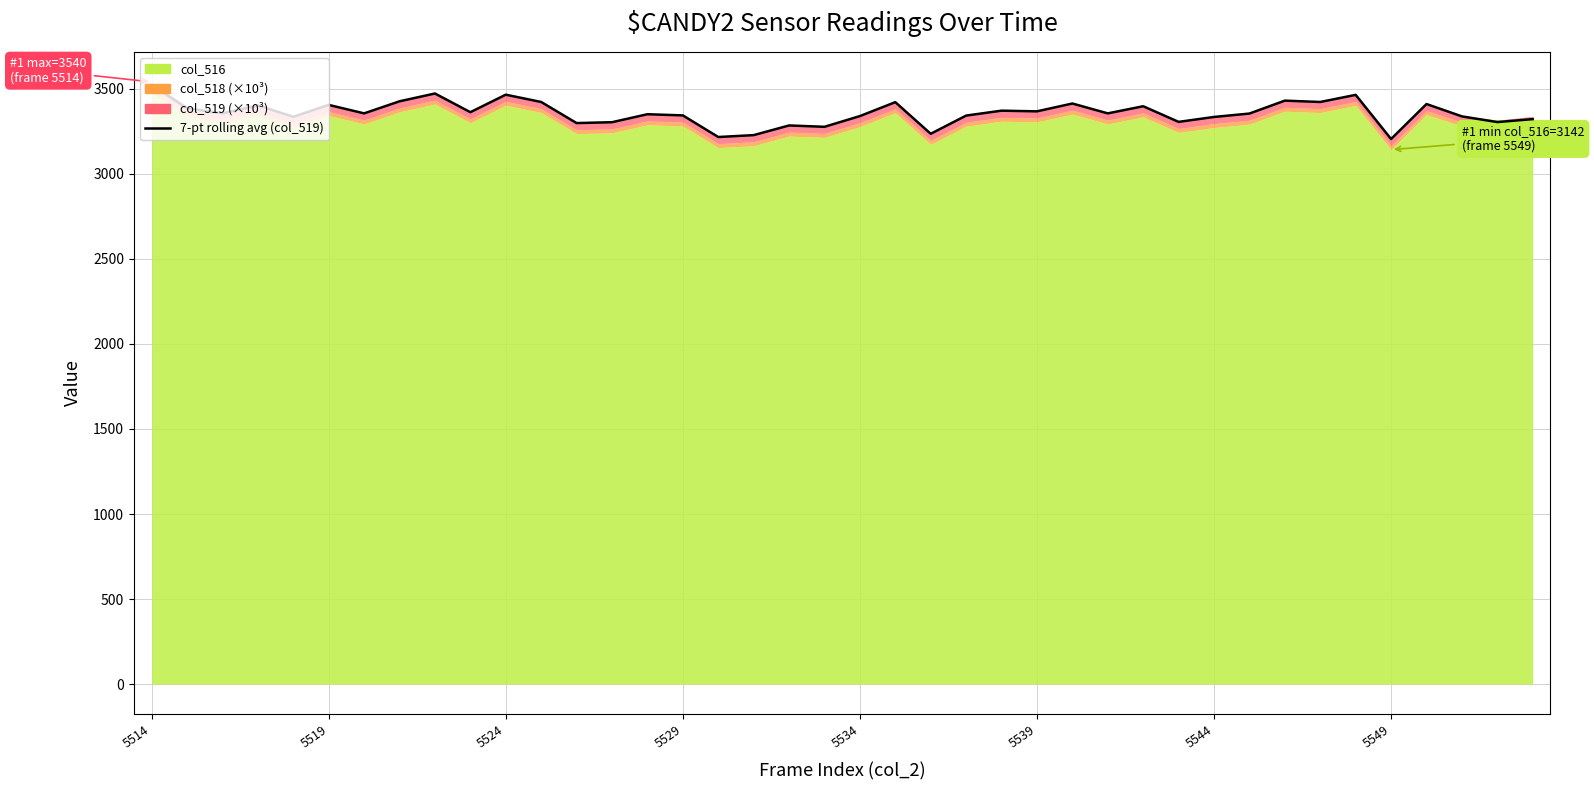

True or false: the data has more than 0 interior local peaks.

True